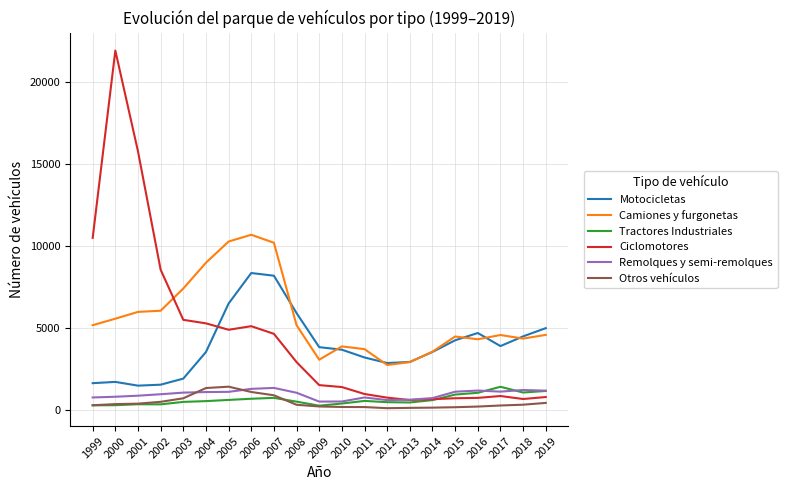

What is the difference between the maximum and second lowest values in the Remolques y semi-remolques series?

829